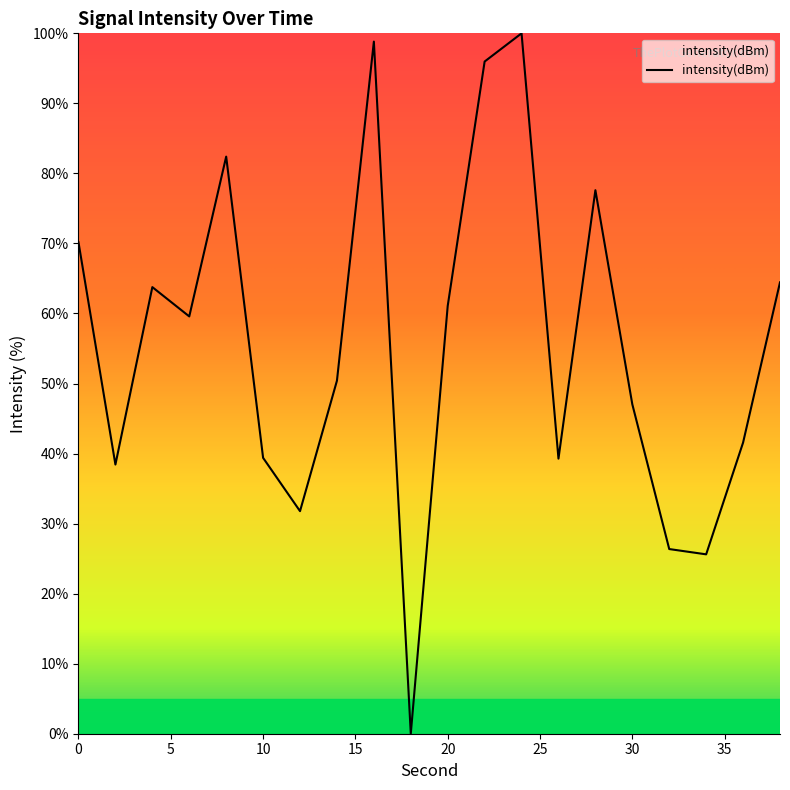

What is the difference between the maximum and minimum values?

100.0